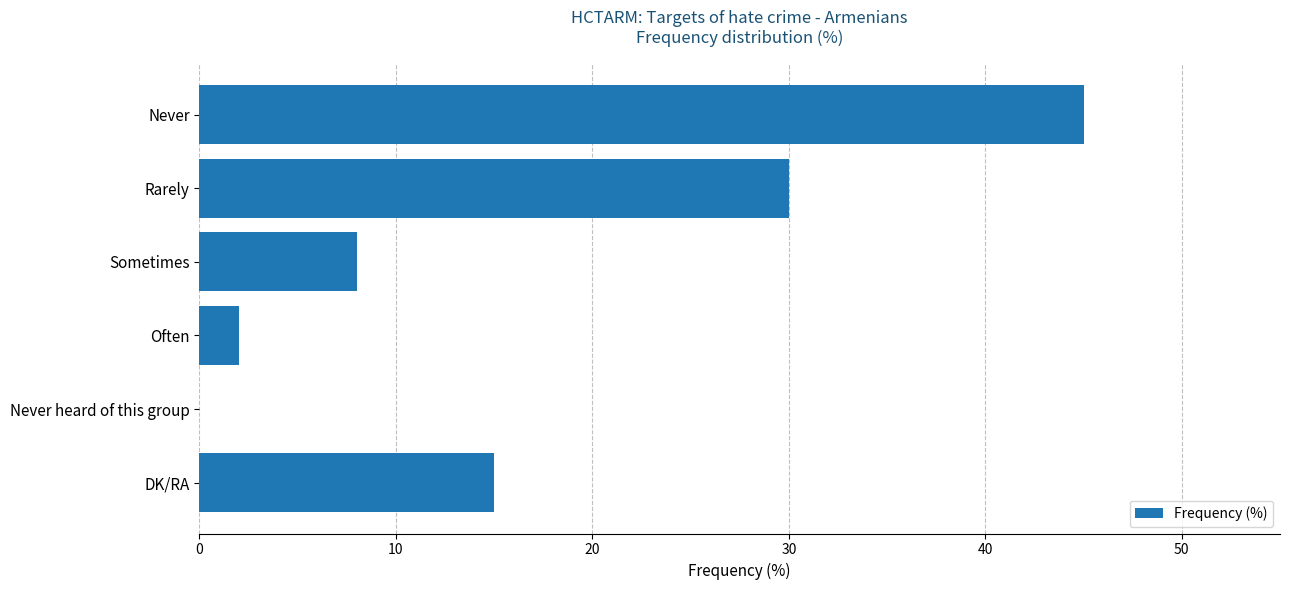

At which label is the value closest to 22?

DK/RA